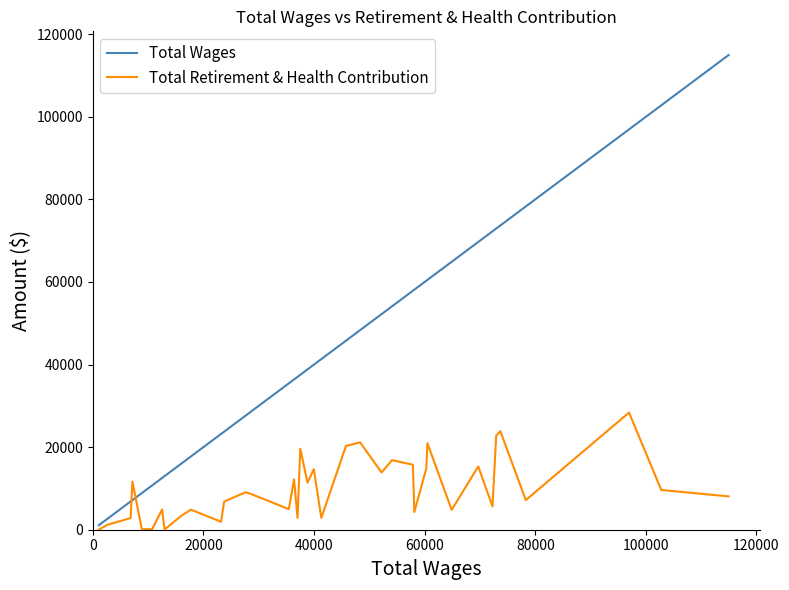

Which series has the largest total across all categories?

Total Wages